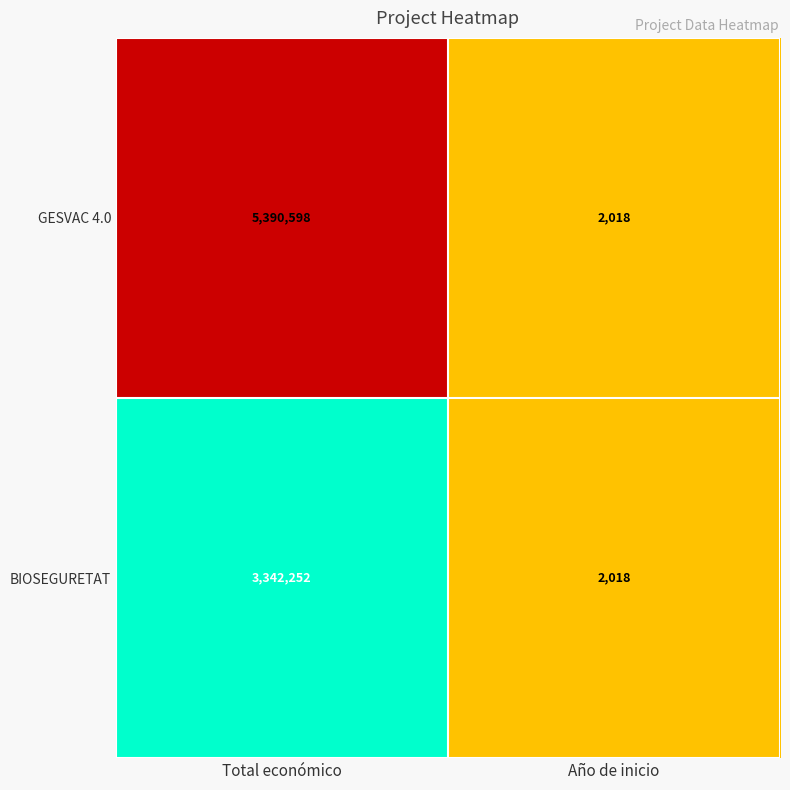

Is it true that BIOSEGURETAT equals 3169 at Año de inicio?

False